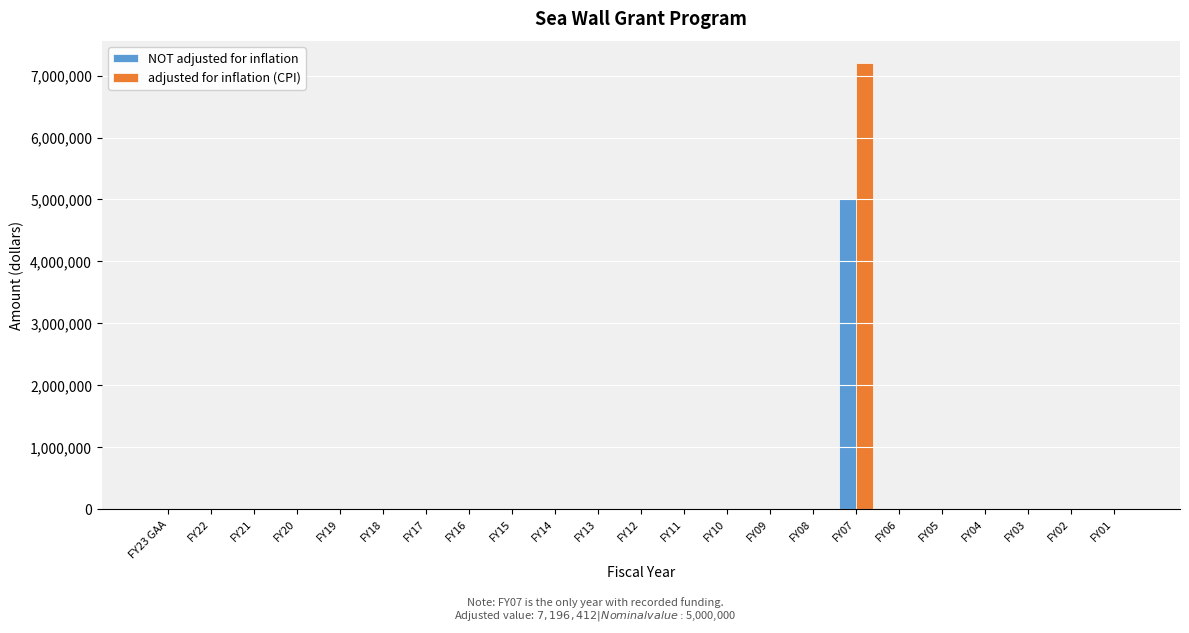

What is the sum of all NOT adjusted for inflation values?

5000000